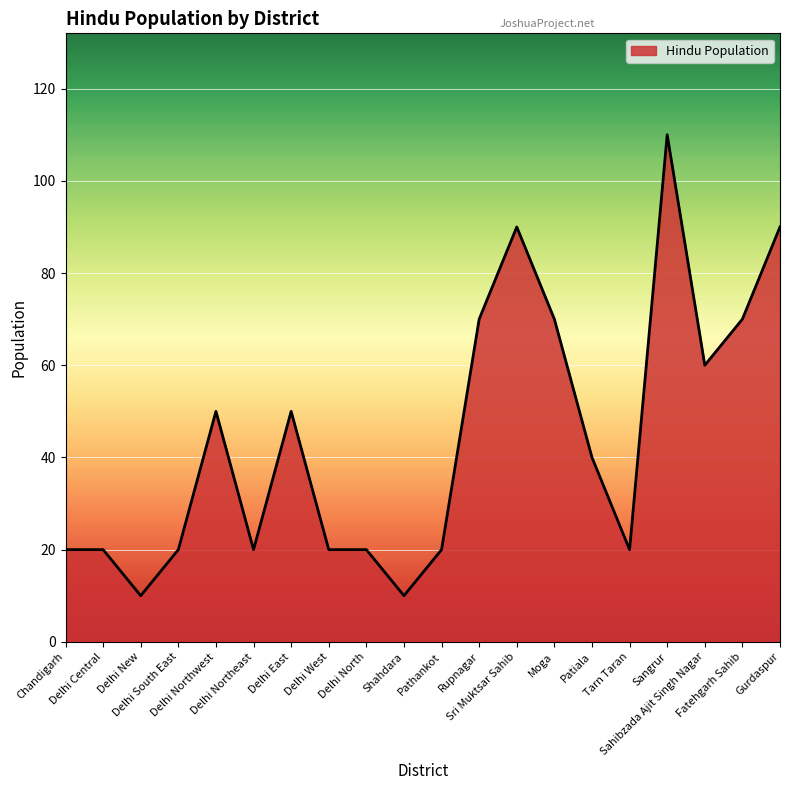

Does the chart display data point markers on the line(s)?

No